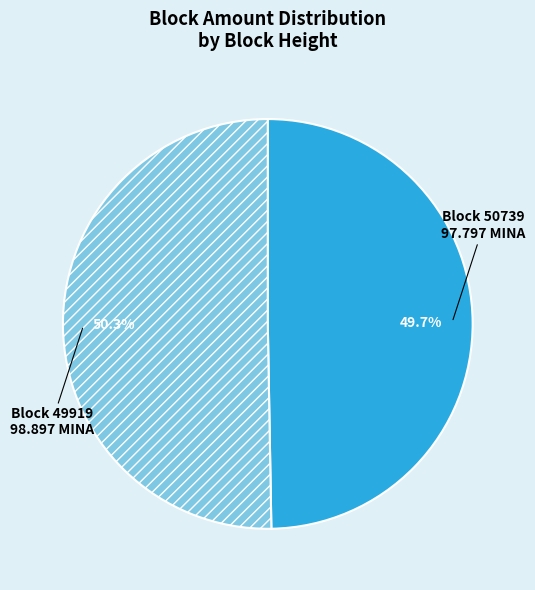

To the nearest percent, what is the difference between the largest and smallest slice percentages?

1%